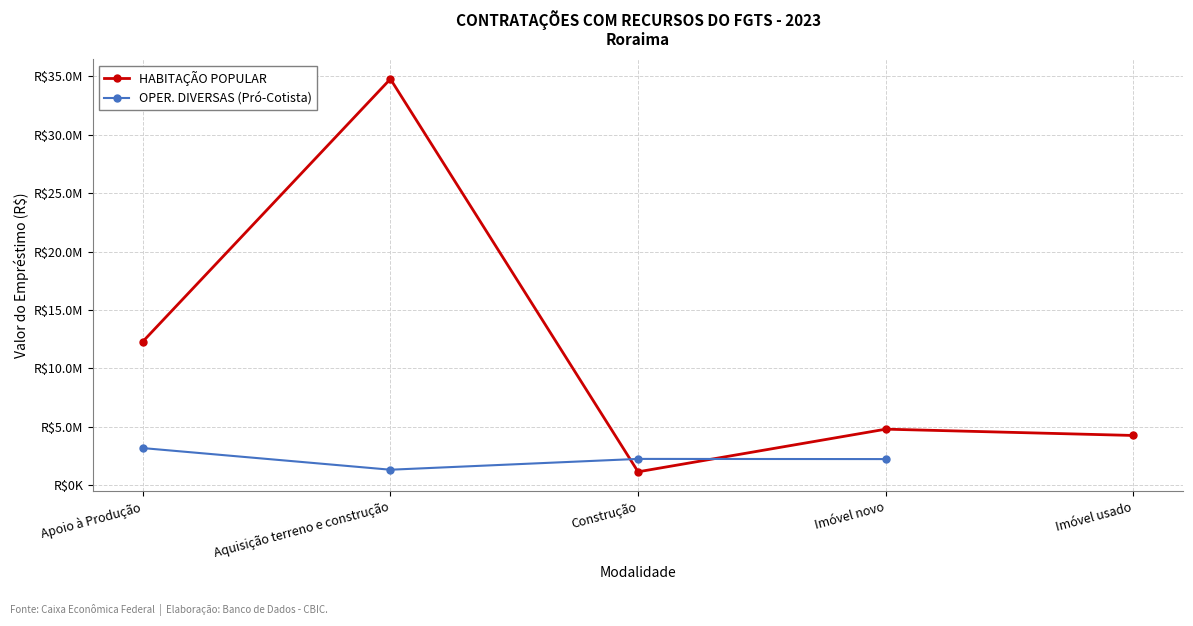

What is the value of the HABITAÇÃO POPULAR point at the 5th from the left?

4261995.1